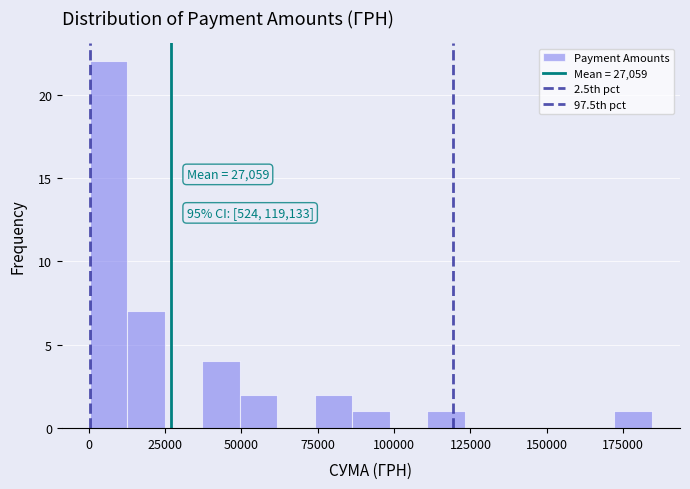

Around what value on the x-axis is the tallest bar? Give the approximate position of its centre, as read against the axis.

5000